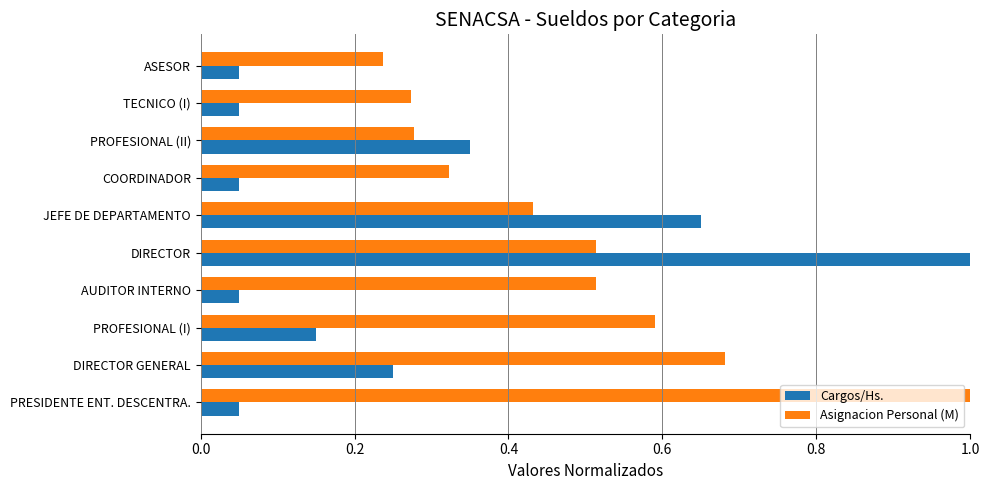

What is the maximum value shown in the chart?

1.0